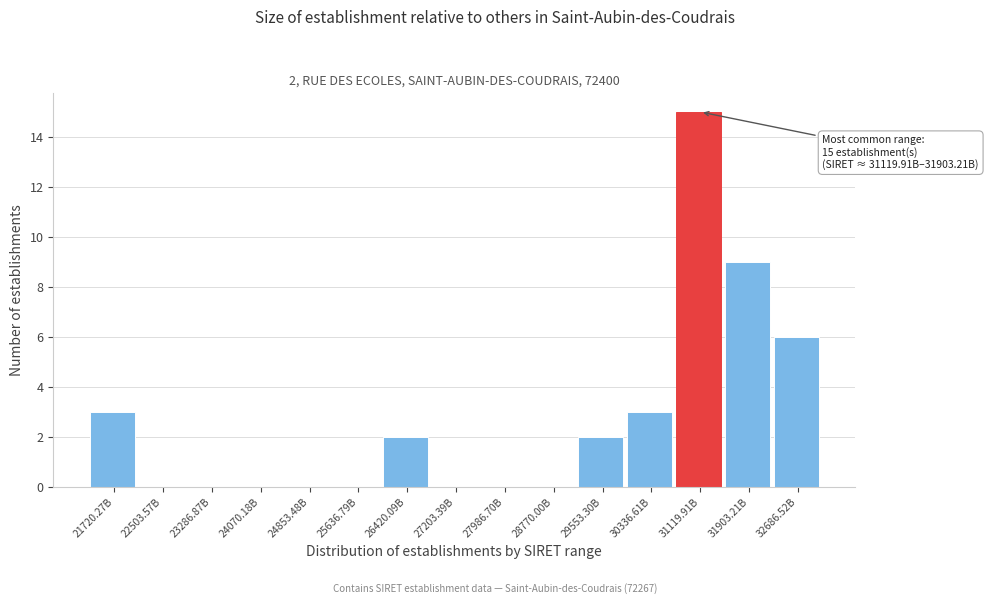

Reading right to left, extract all data points from this chart.

32686.52B=6	31903.21B=9	31119.91B=15	30336.61B=3	29553.30B=2	28770.00B=0	27986.70B=0	27203.39B=0	26420.09B=2	25636.79B=0	24853.48B=0	24070.18B=0	23286.87B=0	22503.57B=0	21720.27B=3